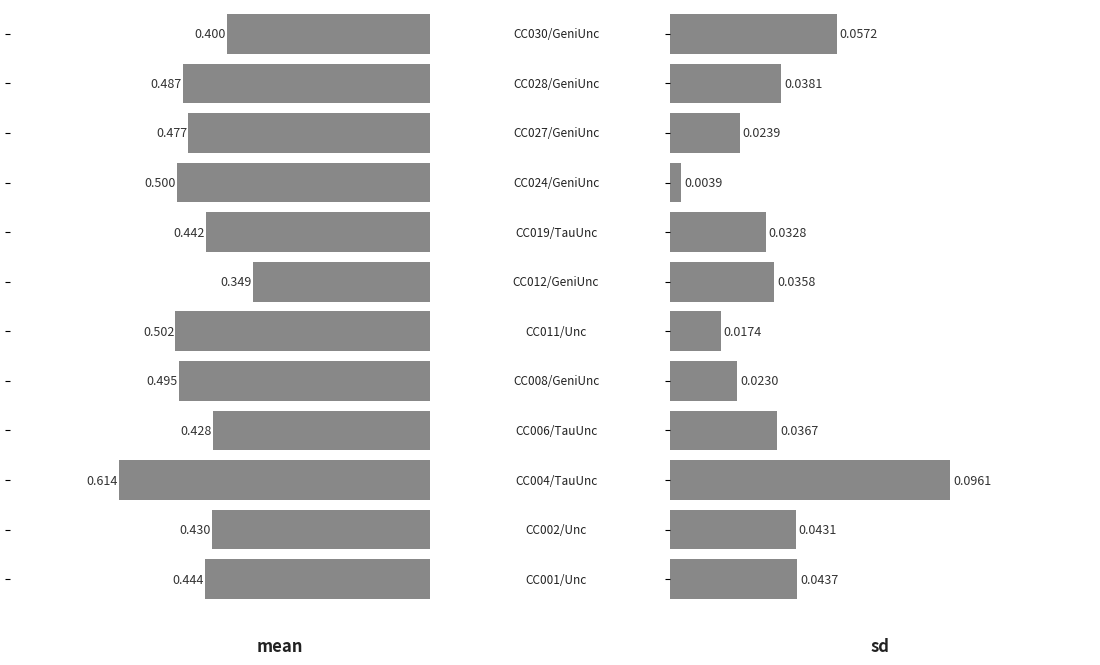

What is the total value across all series at 8?

0.5